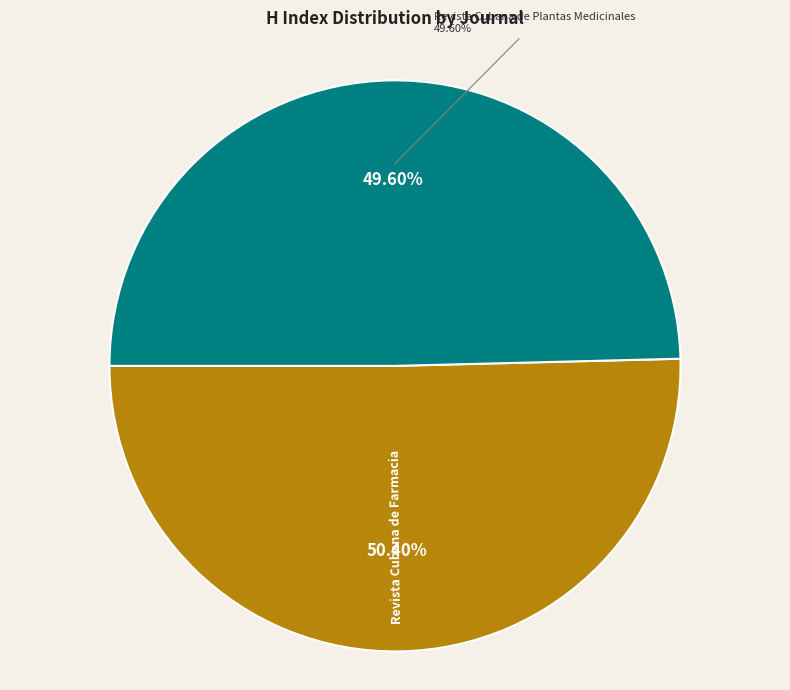

What percentage is the Revista Cubana de Plantas Medicinales slice, to the nearest percent?

50%